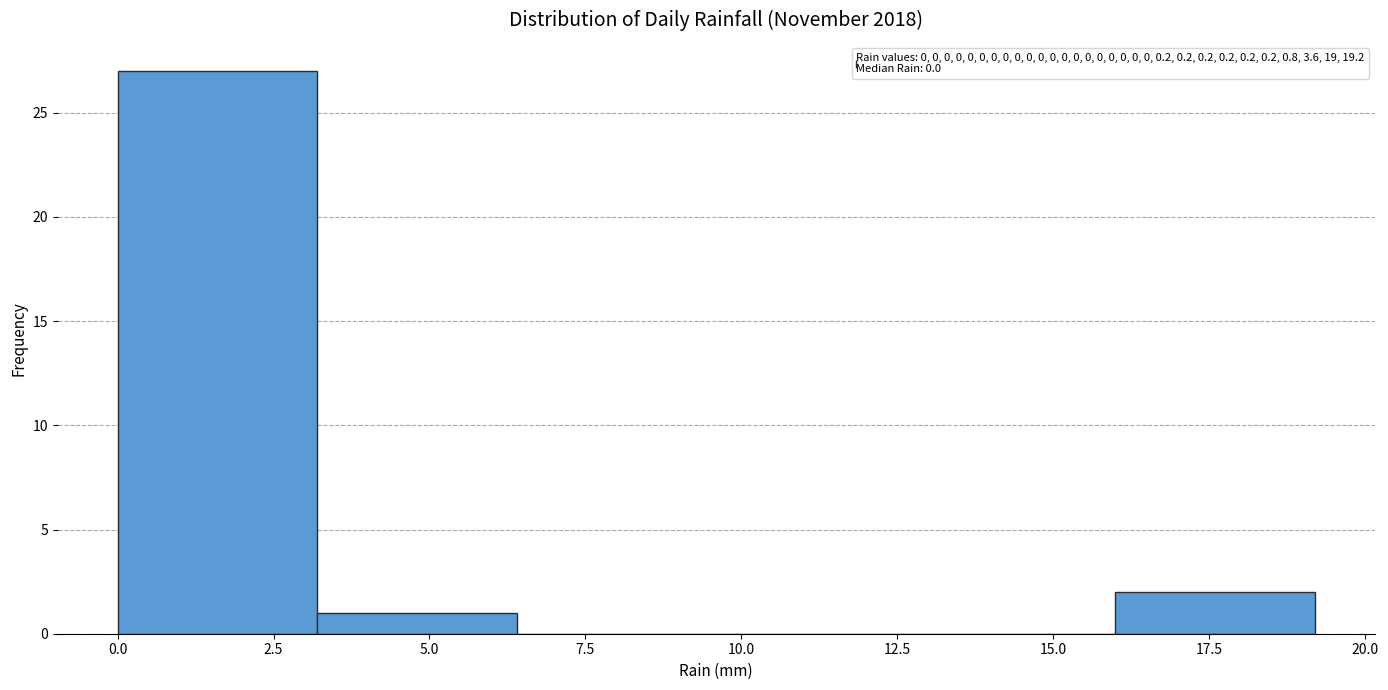

How tall is the bar that spans 0.0 to 3.2 on the x-axis? Neither the bar edges nor the heights are printed on the chart, so give them approximately, as read against the axes.

27